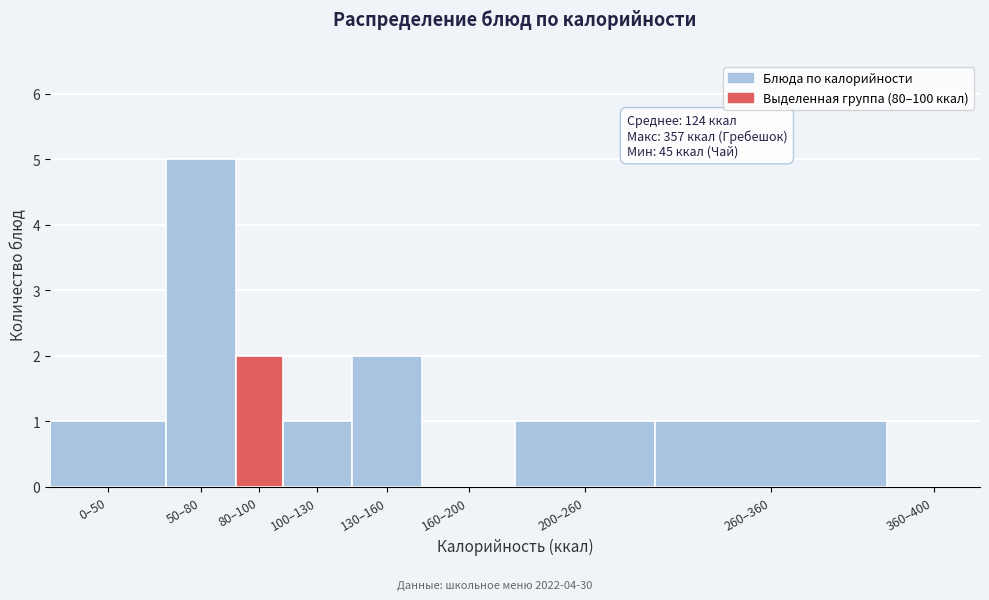

Reading left to right, list all the values displayed in this chart.

0–50=1	50–80=5	80–100=2	100–130=1	130–160=2	160–200=0	200–260=1	260–360=1	360–400=0